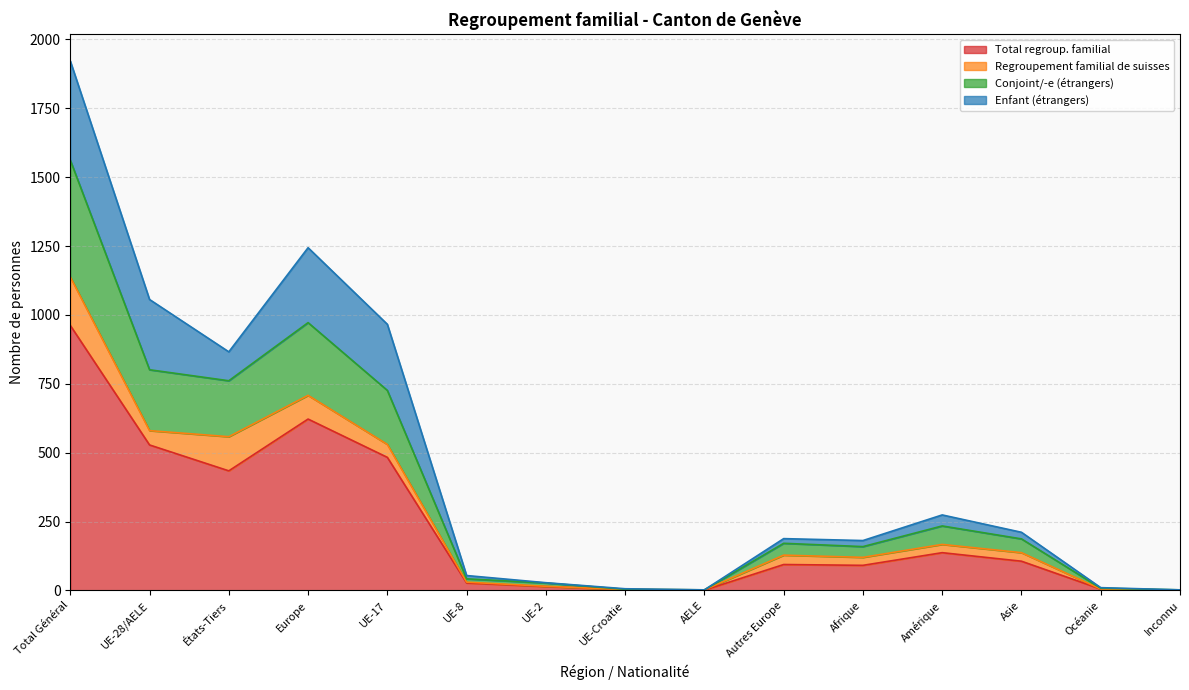

What value does the Total regroup. familial series have at États-Tiers?

434